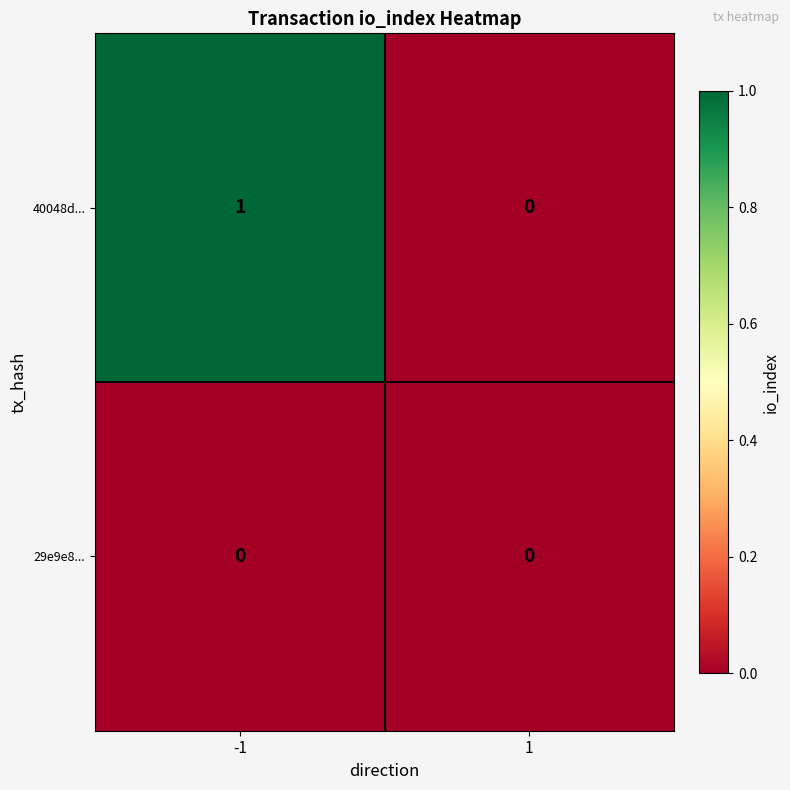

Which series has the largest total across all categories?

40048d...